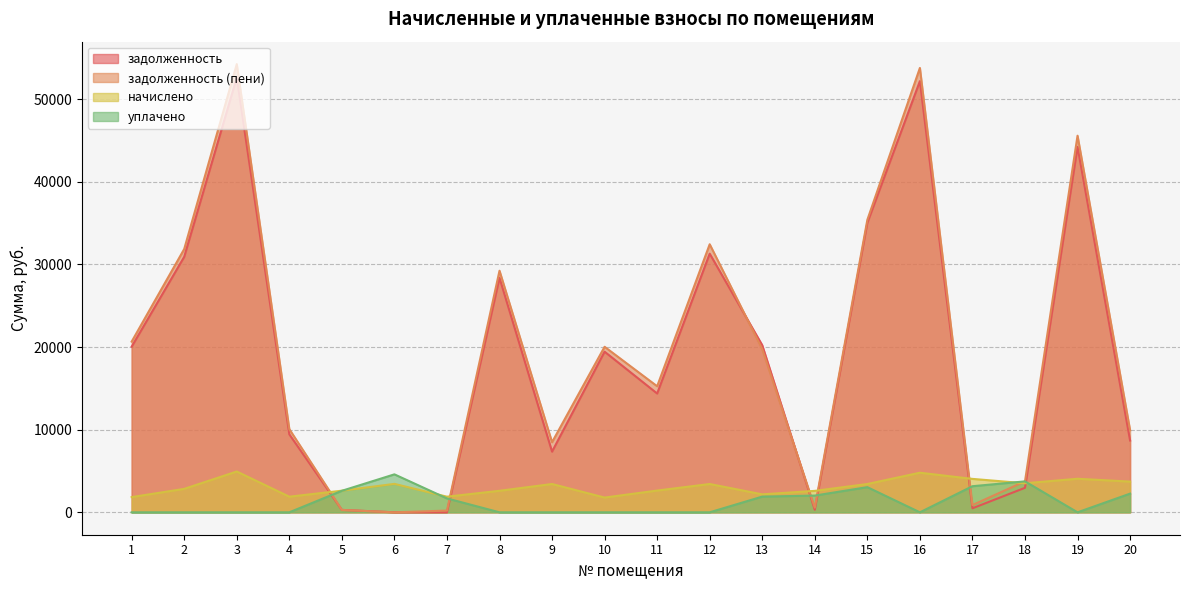

True or false: уплачено has a value of 2026.4 at 14.

True